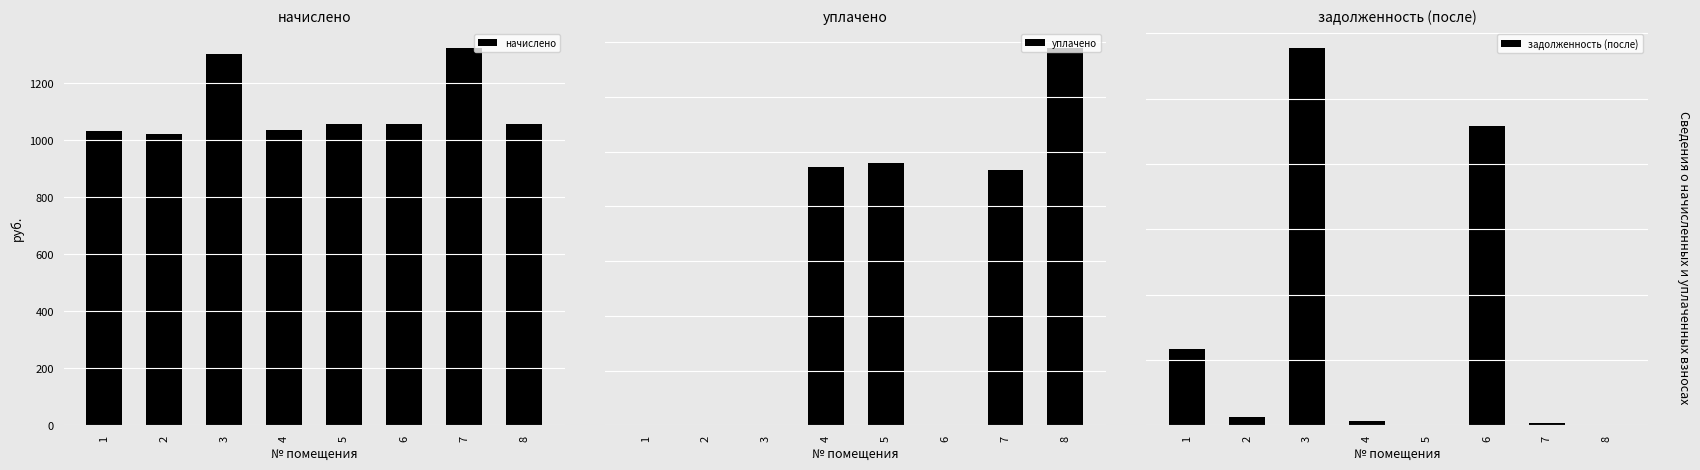

Which series has the largest total across all categories?

задолженность (после)